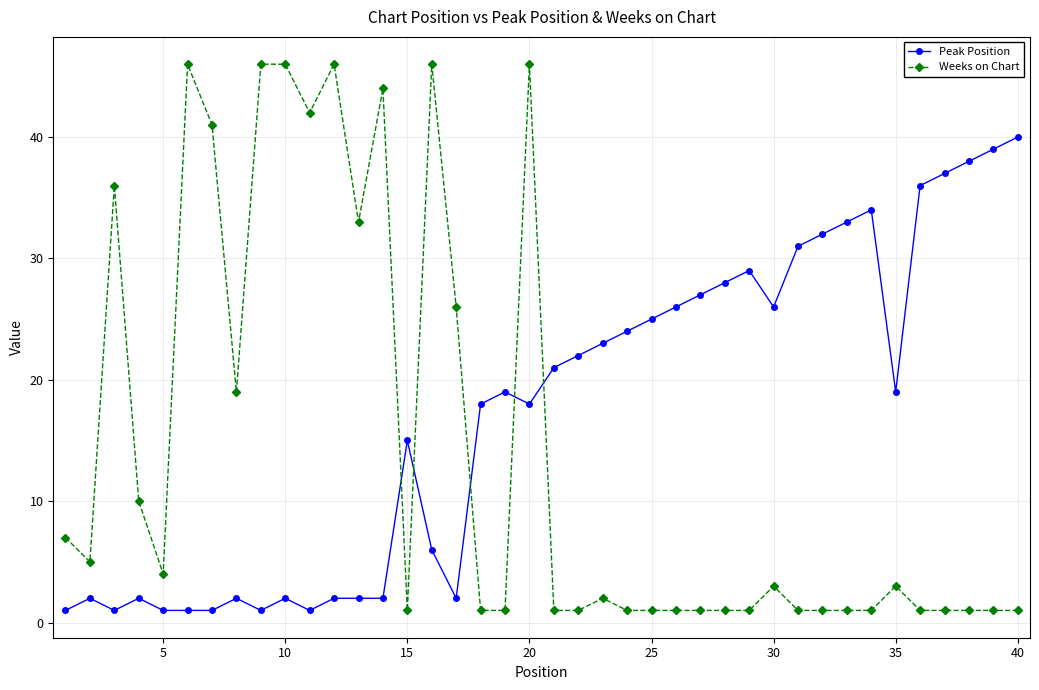

How many intersections are there between Peak Position and Weeks on Chart?

5